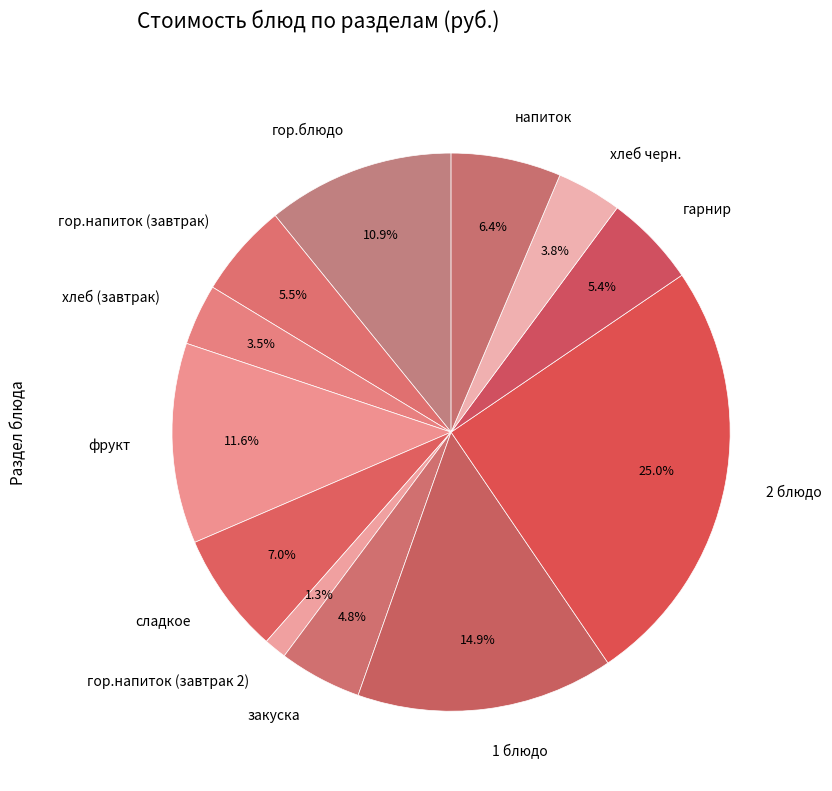

Does гор.блюдо represent more than half of the total?

No